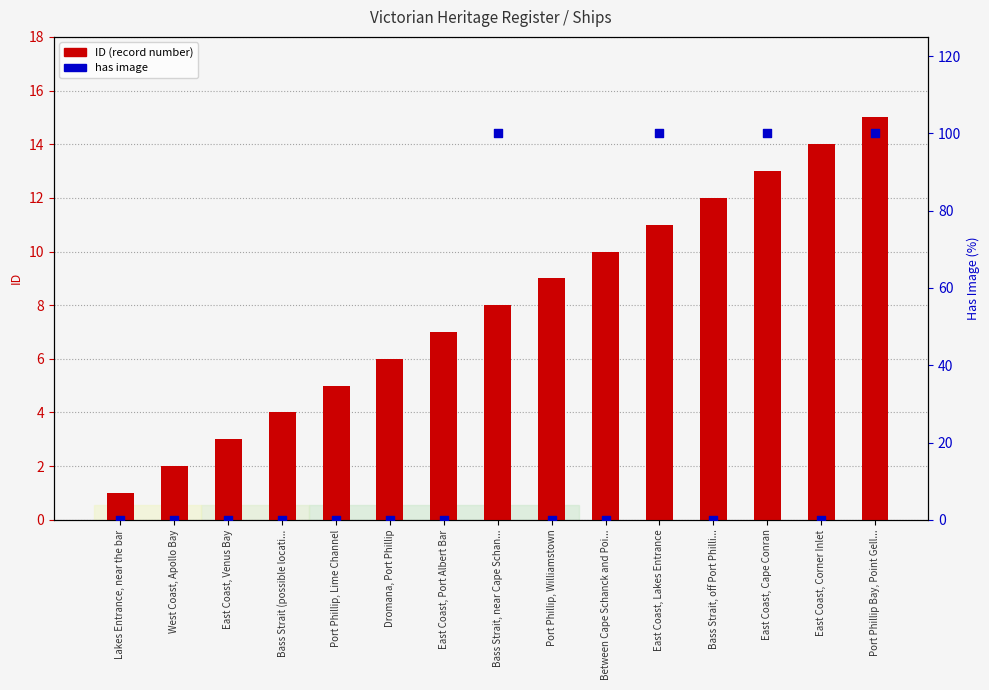

What is the change in value from East Coast, Port Albert Bar to East Coast, Cape Conran?

+6